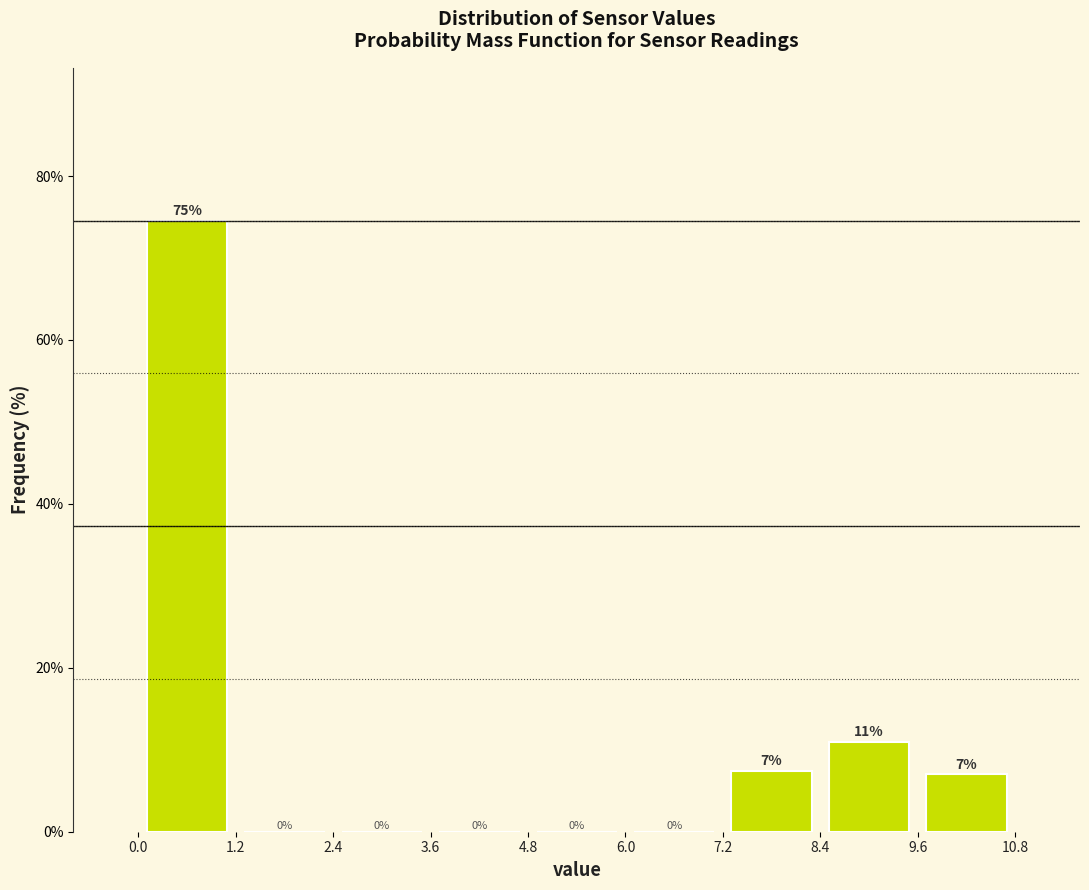

Over which range of the x-axis is the bar tallest?

0.0 to 1.2